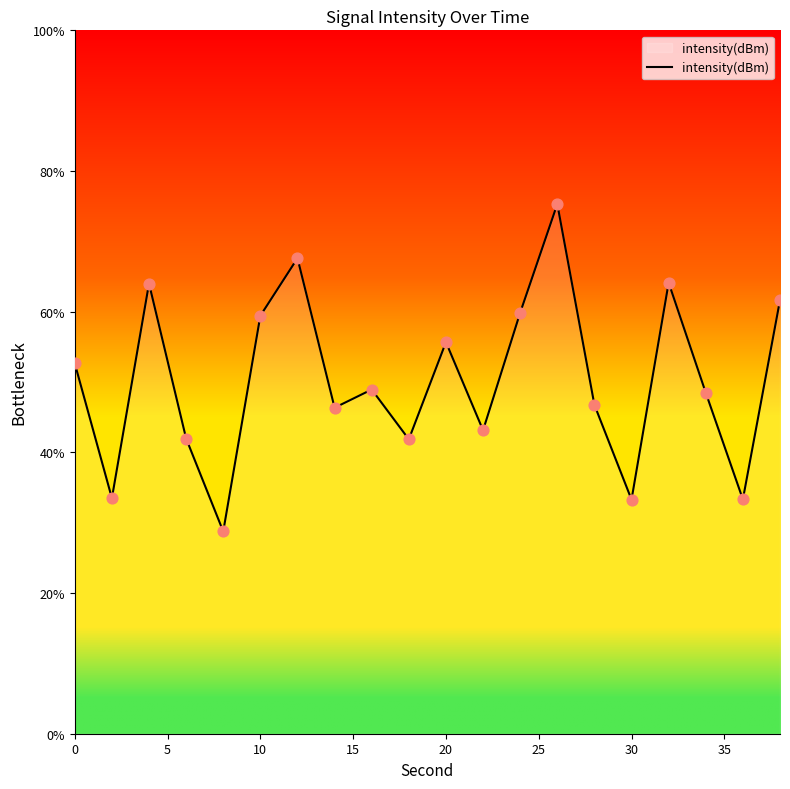

What is the difference between the maximum and minimum values?

46.6